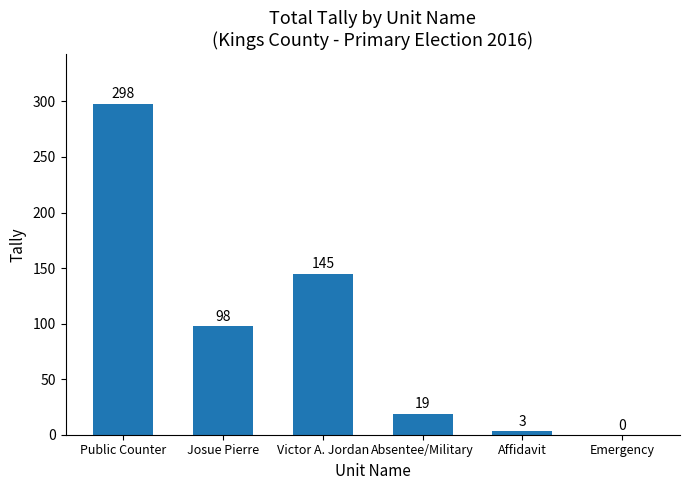

What is the difference between the values at Public Counter and Absentee/Military?

279